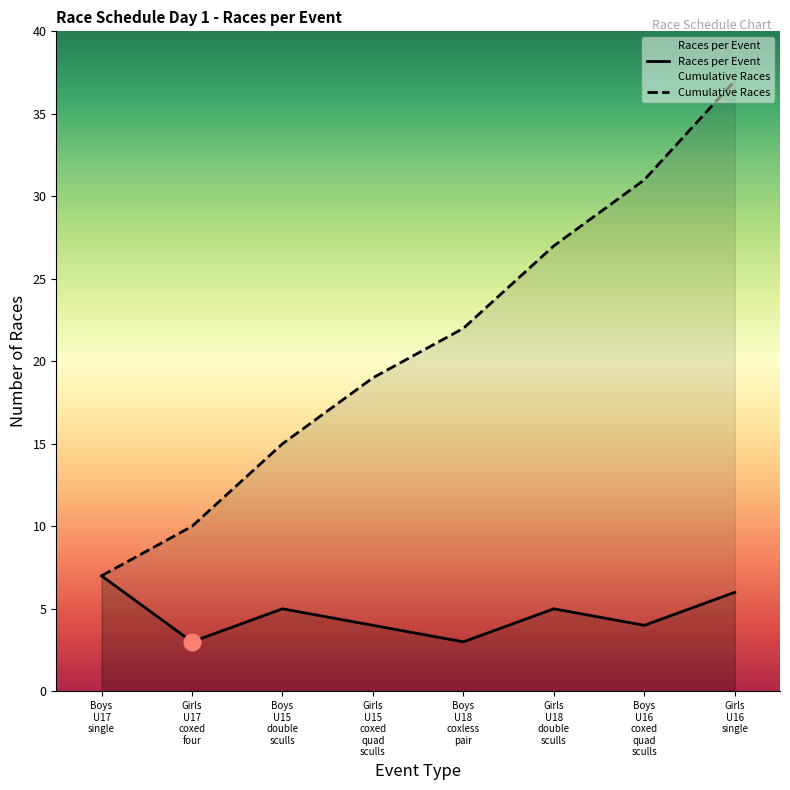

How many lines are shown in the chart?

2